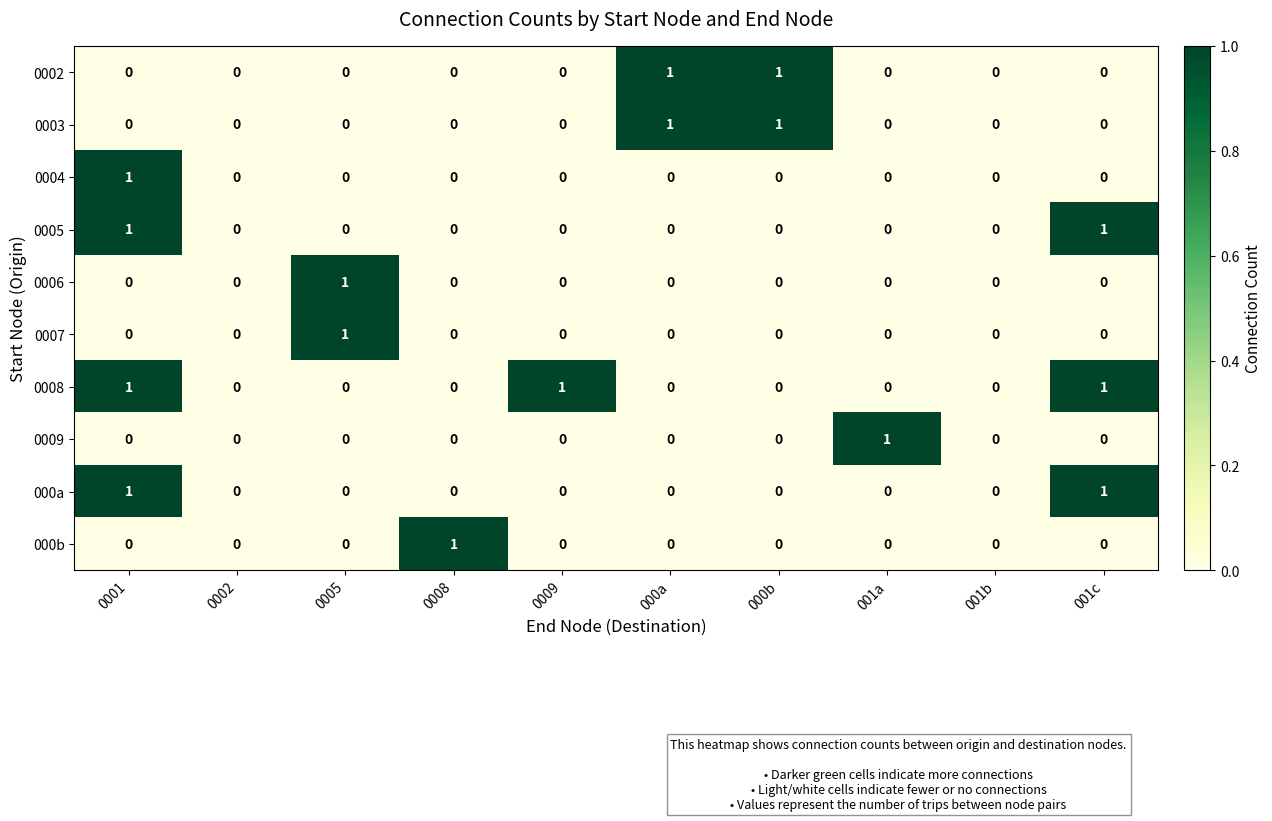

Count the number of categories in the chart.

10